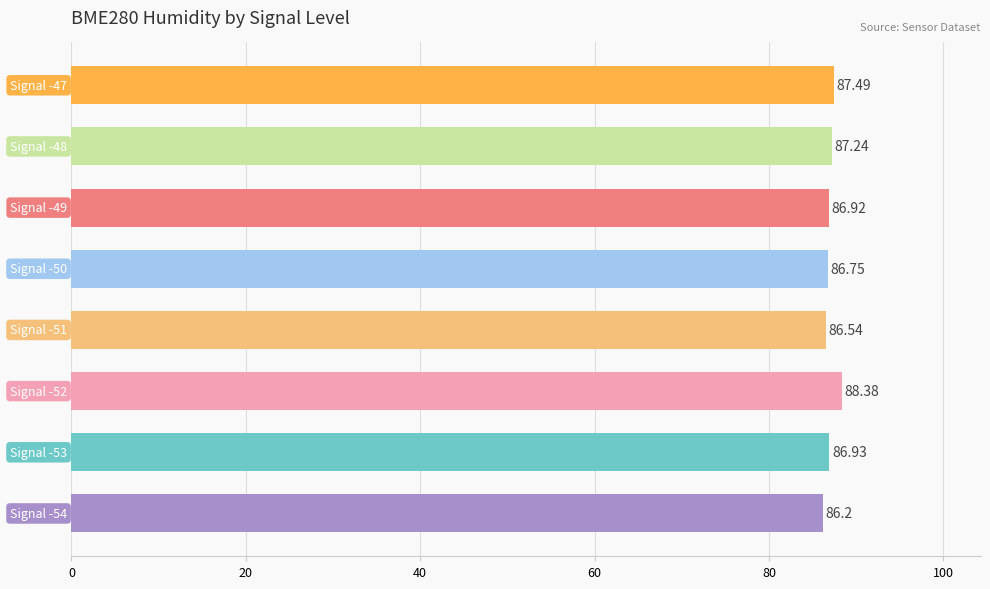

What is the difference between the maximum and minimum values?

2.2